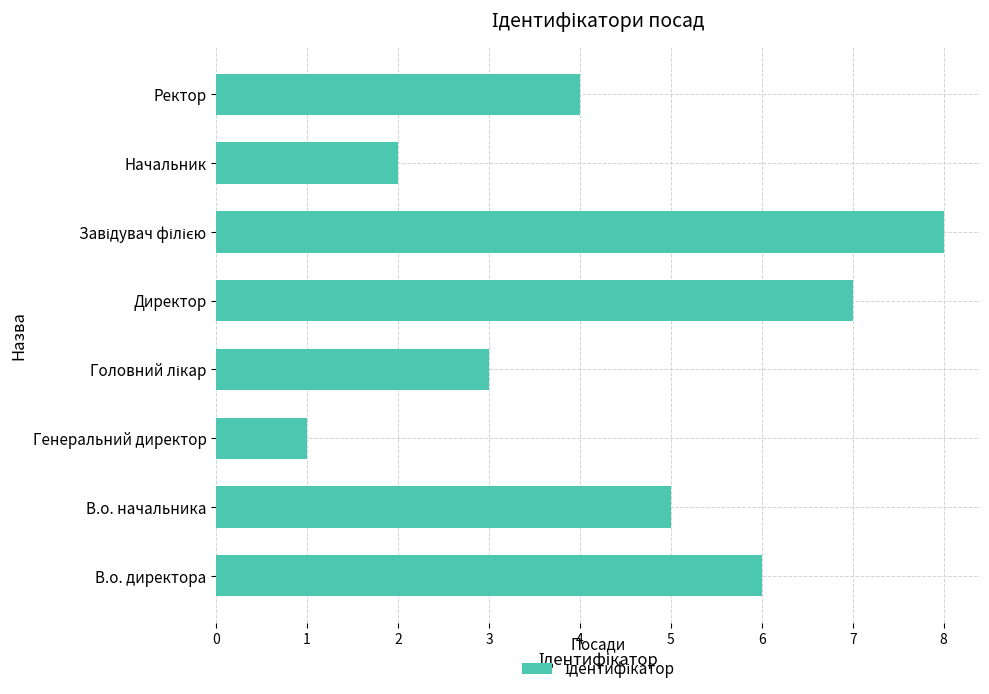

What is the difference between the maximum and minimum values?

7